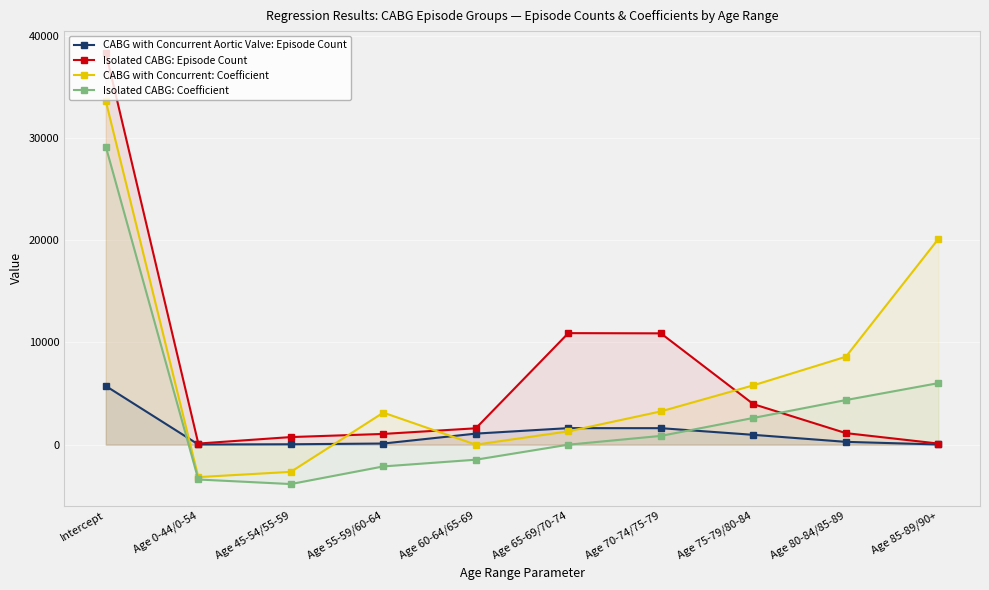

What is the difference between the maximum and minimum values in the CABG with Concurrent Aortic Valve: Episode Count series?

5723.0